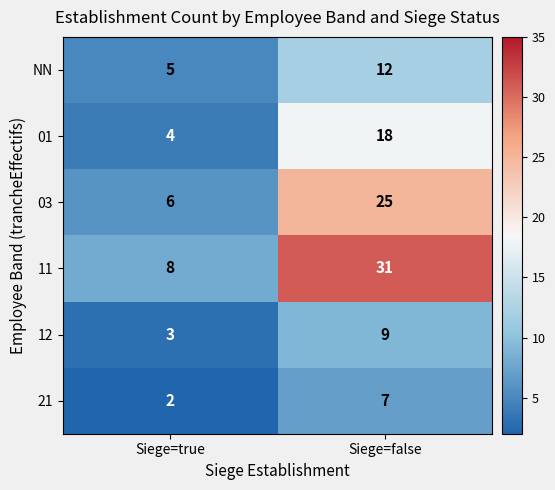

Between Siege=true and Siege=false, which series saw the biggest shift?

11